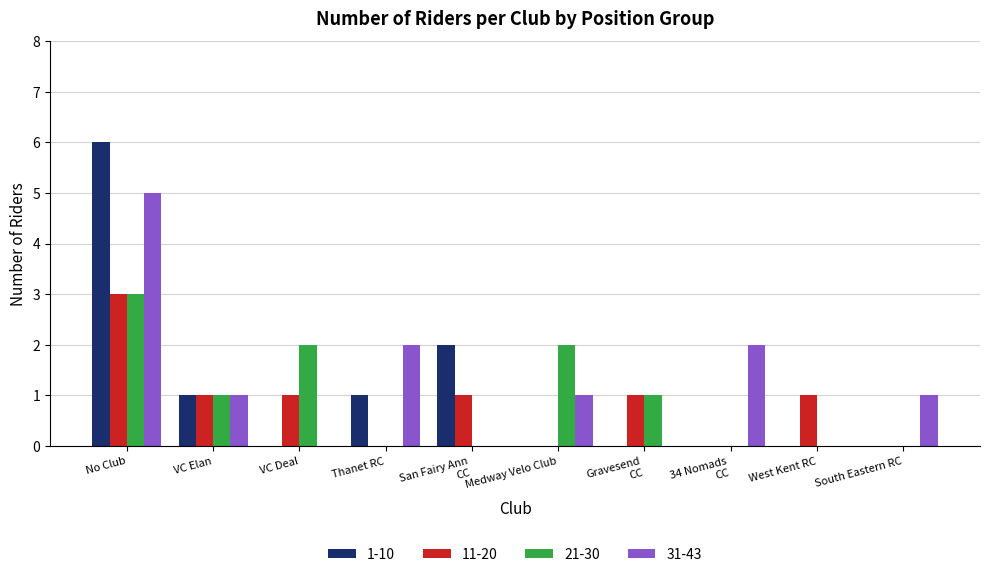

What is the maximum value for 31-43?

5